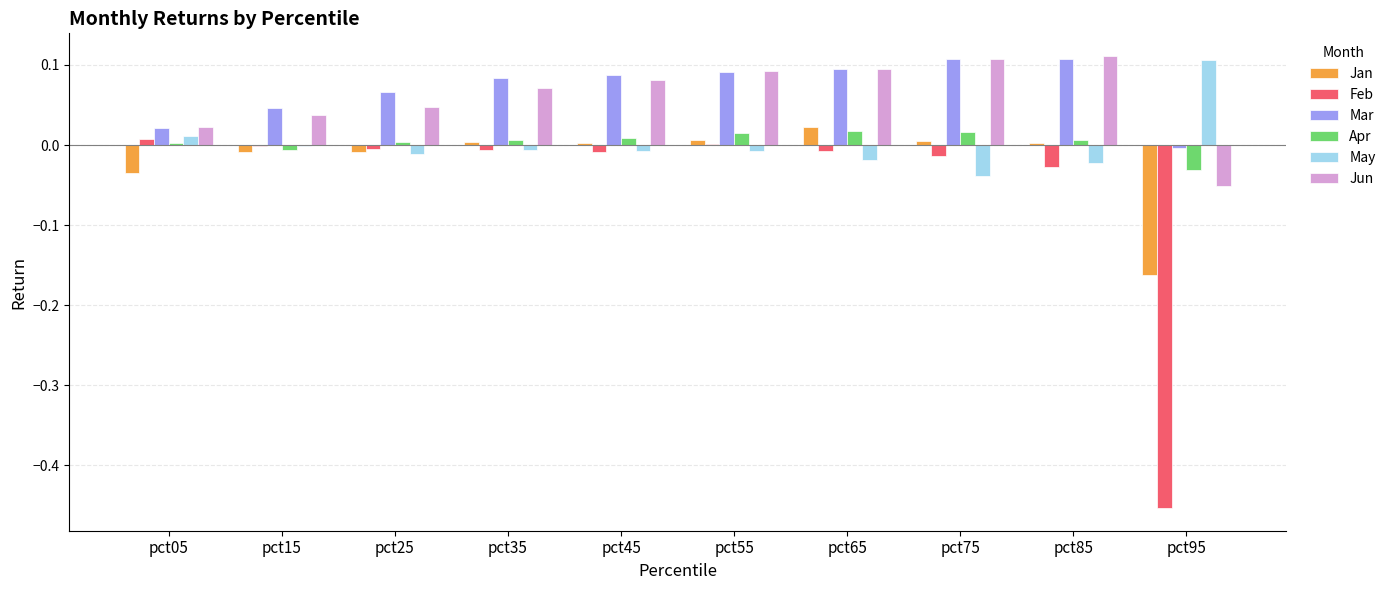

Where does the Jan series first go above 0?

pct35